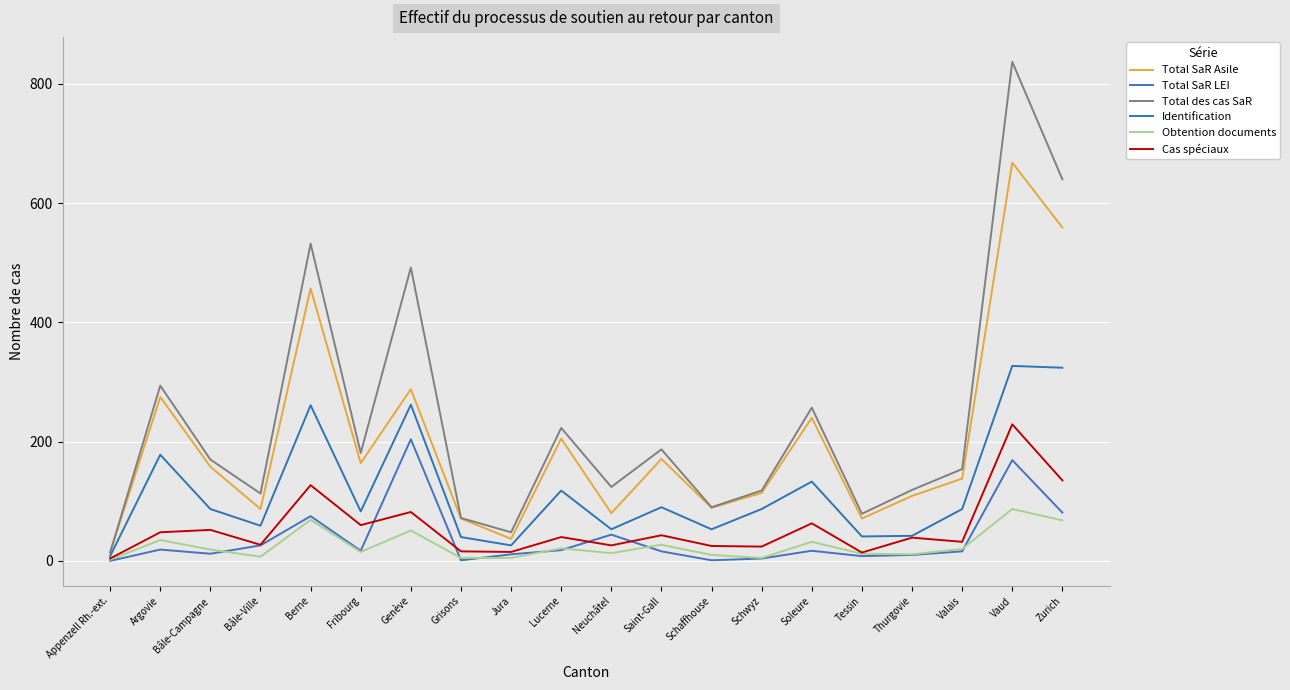

Which series has the largest range (max minus min)?

Total des cas SaR